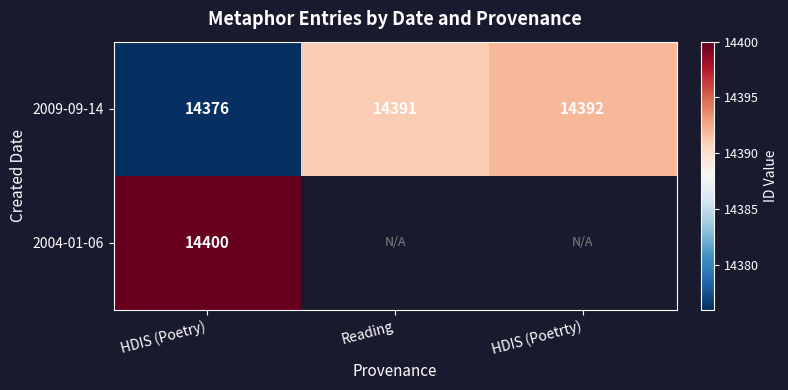

True or false: 2004-01-06 has a value of 14400 at HDIS (Poetry).

True